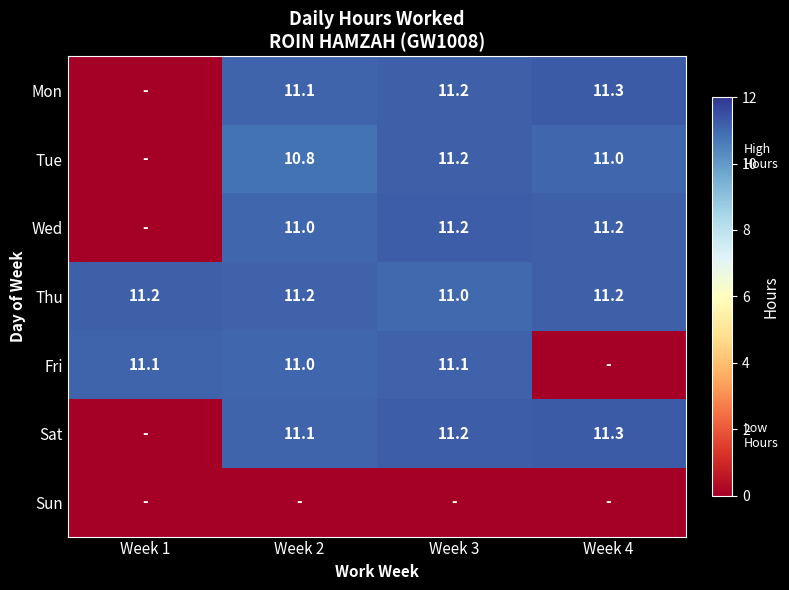

What is the sum of the Mon values at Week 2 and Week 3?

22.3